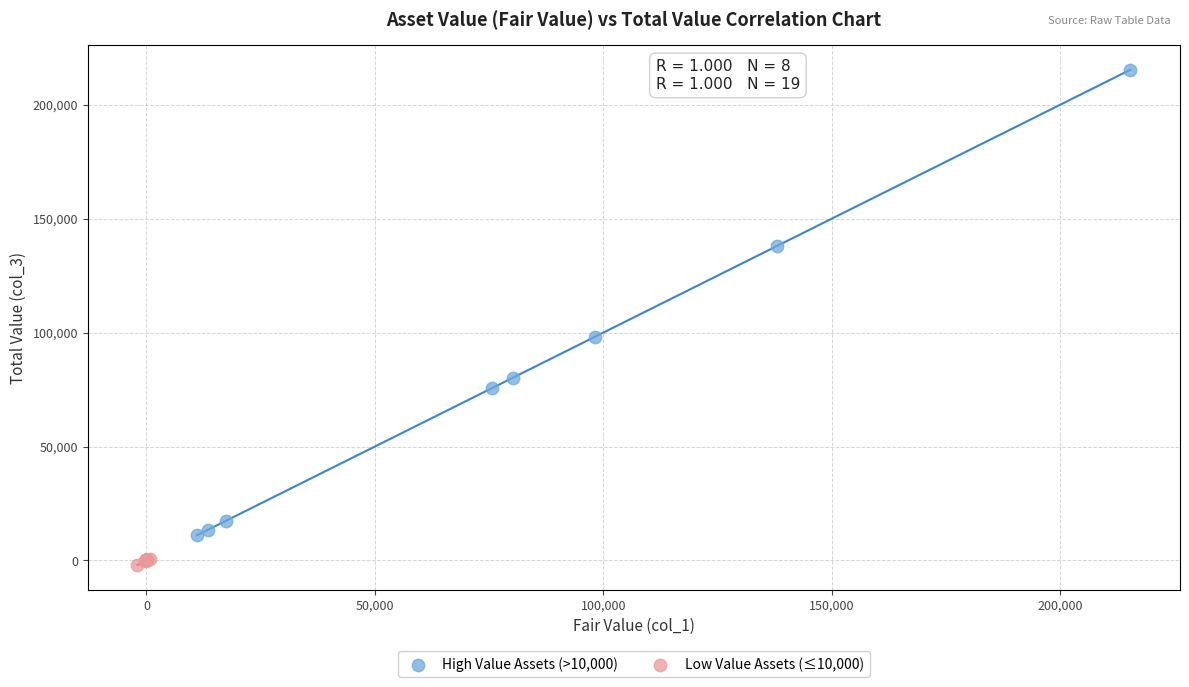

Which series contains the lowest Y value?

Low Value Assets (≤10,000)